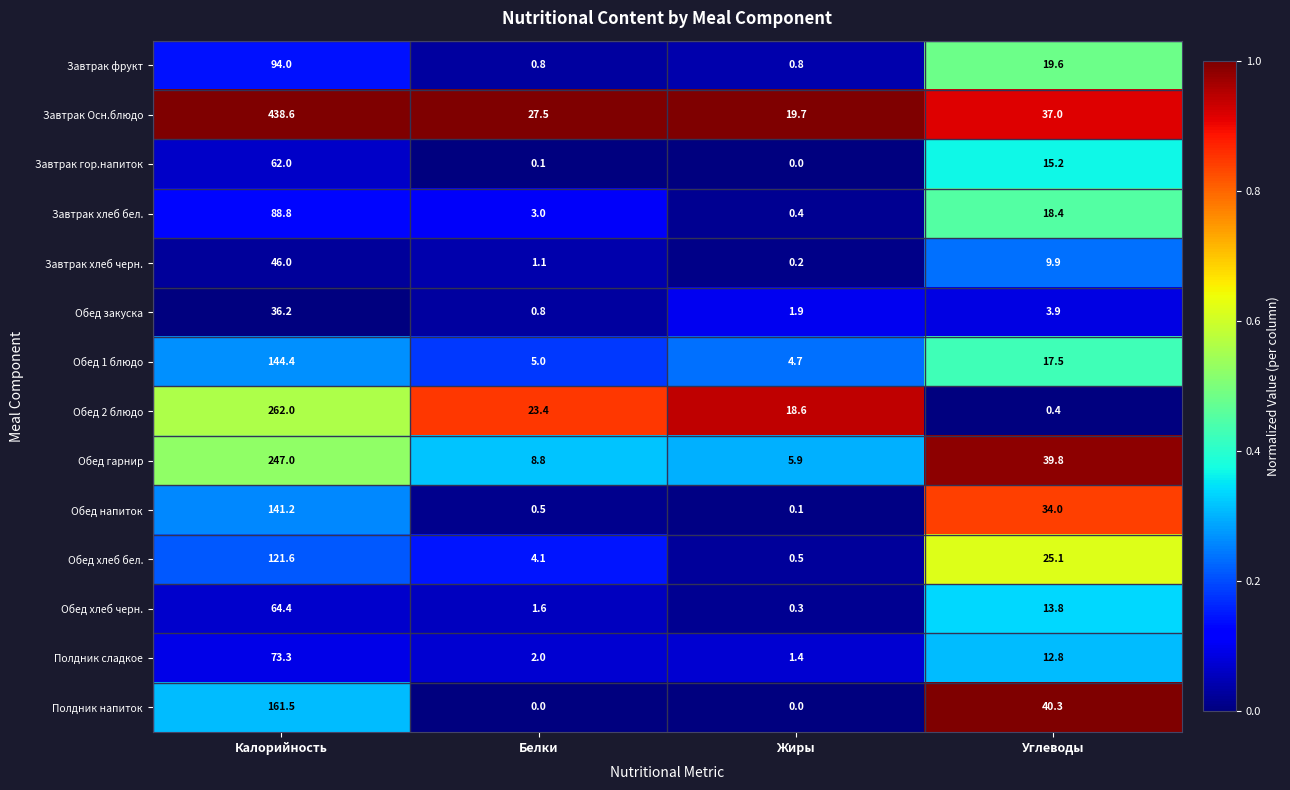

List the series in order of their peak value, highest first.

Завтрак Осн.блюдо, Обед 2 блюдо, Обед гарнир, Полдник напиток, Обед 1 блюдо, Обед напиток, Обед хлеб бел., Завтрак фрукт, Завтрак хлеб бел., Полдник сладкое, Обед хлеб черн., Завтрак гор.напиток, Завтрак хлеб черн., Обед закуска